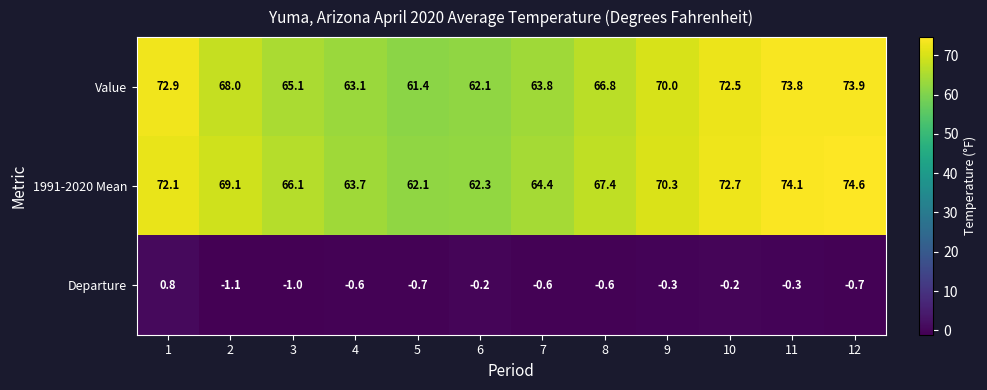

Read the Value value at 3.

65.1